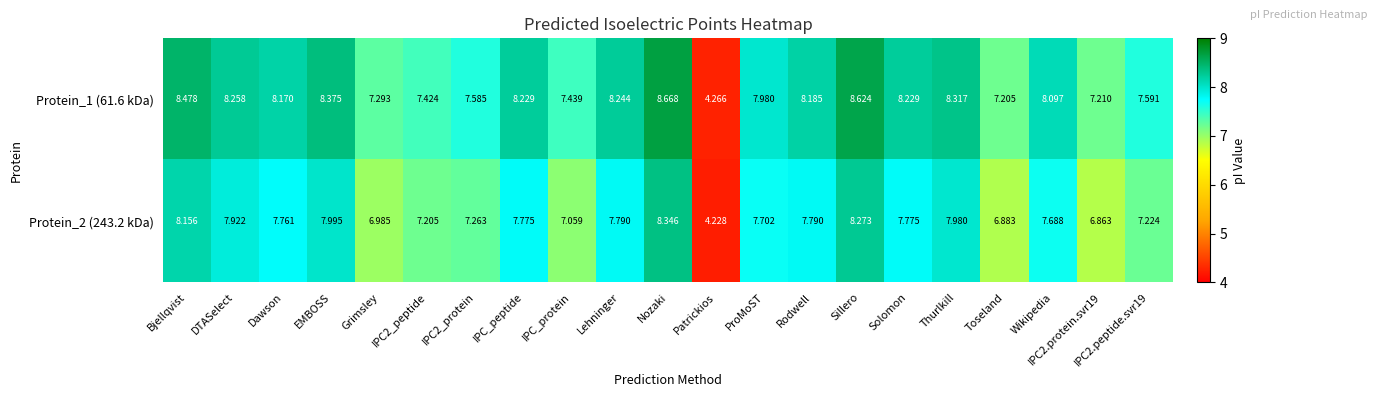

At which label does Protein_2 (243.2 kDa) reach its minimum?

Patrickios